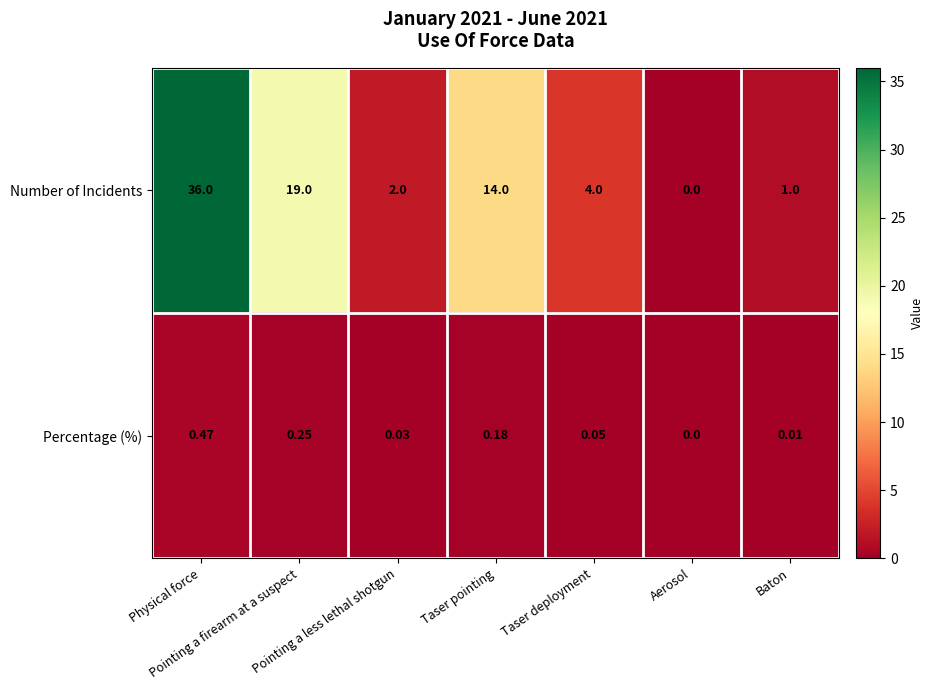

Which series has the largest range (max minus min)?

Number of Incidents